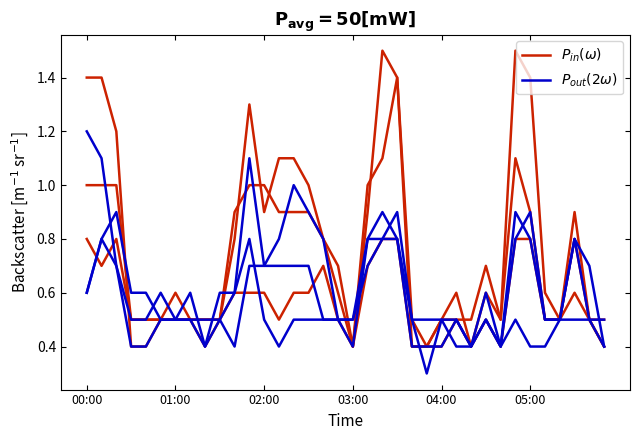

True or false: $P_{out}(2\omega)$ and $P_{in}(\omega)$ intersect in this chart.

True